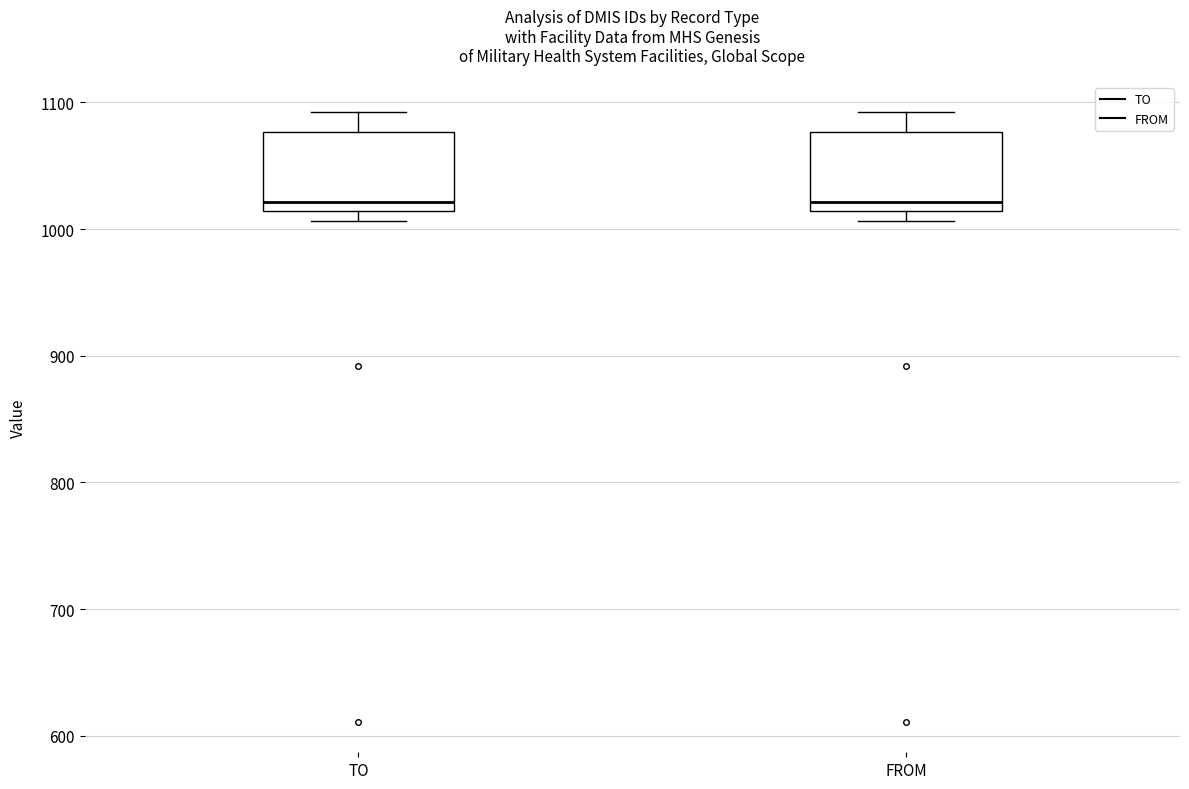

Reading left to right, transcribe this box plot: for each box, give where its median line is, the range the box spans, and where its two whiskers end, as read against the y-axis. The values are not printed on the chart, so give them approximately, as read against the axis.

TO: median 1020, box 1010 to 1080, whiskers 1010 (just below the box's lower edge) to 1090
FROM: median 1020, box 1010 to 1080, whiskers 1010 (just below the box's lower edge) to 1090